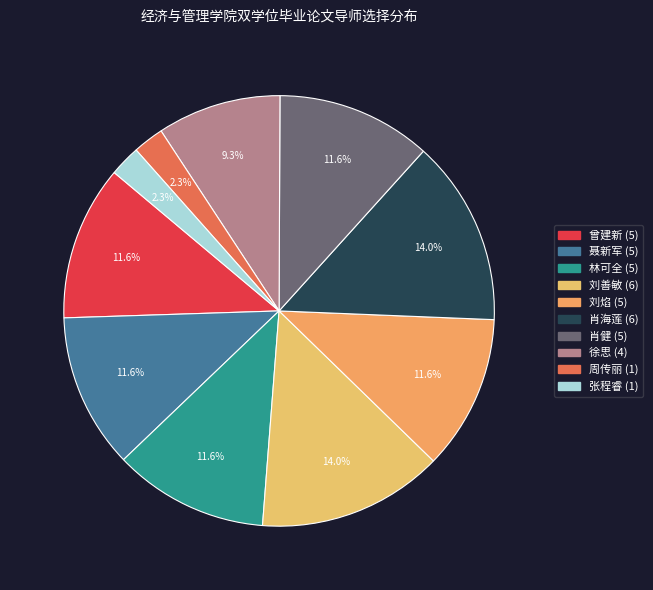

Is there a majority slice in this chart?

No